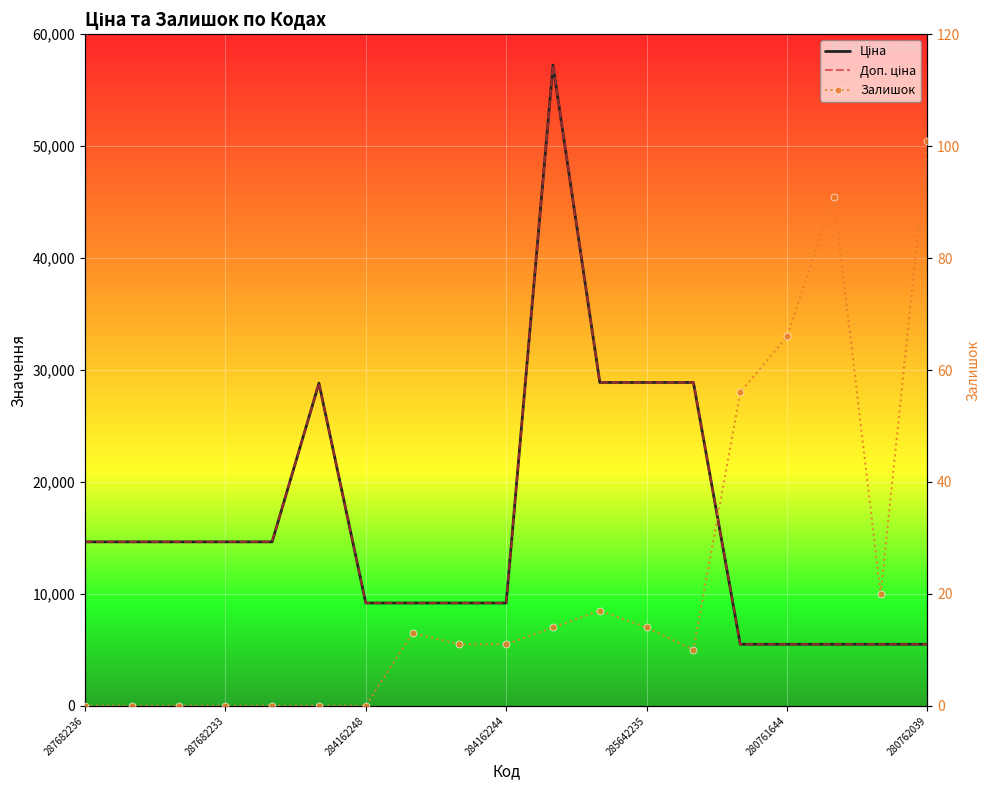

Is it true that Доп. ціна equals 4080.0 at 285642235?

False